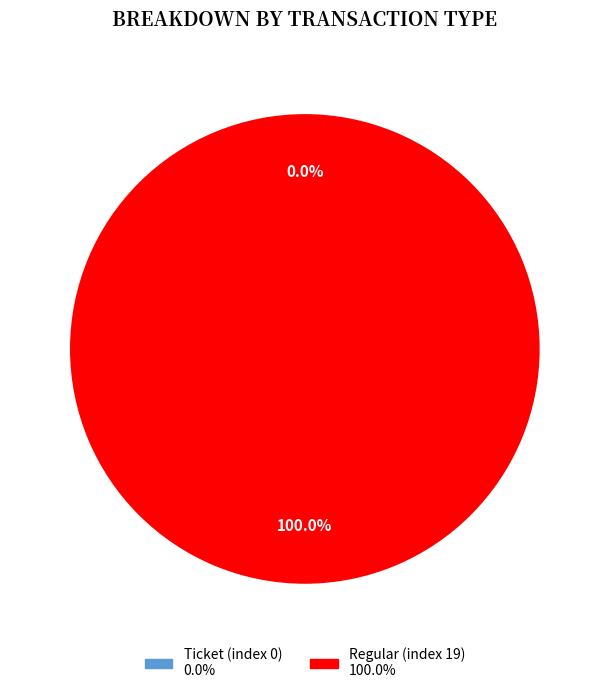

Do Regular (index 19) and Ticket (index 0) together represent more than half of the pie?

Yes